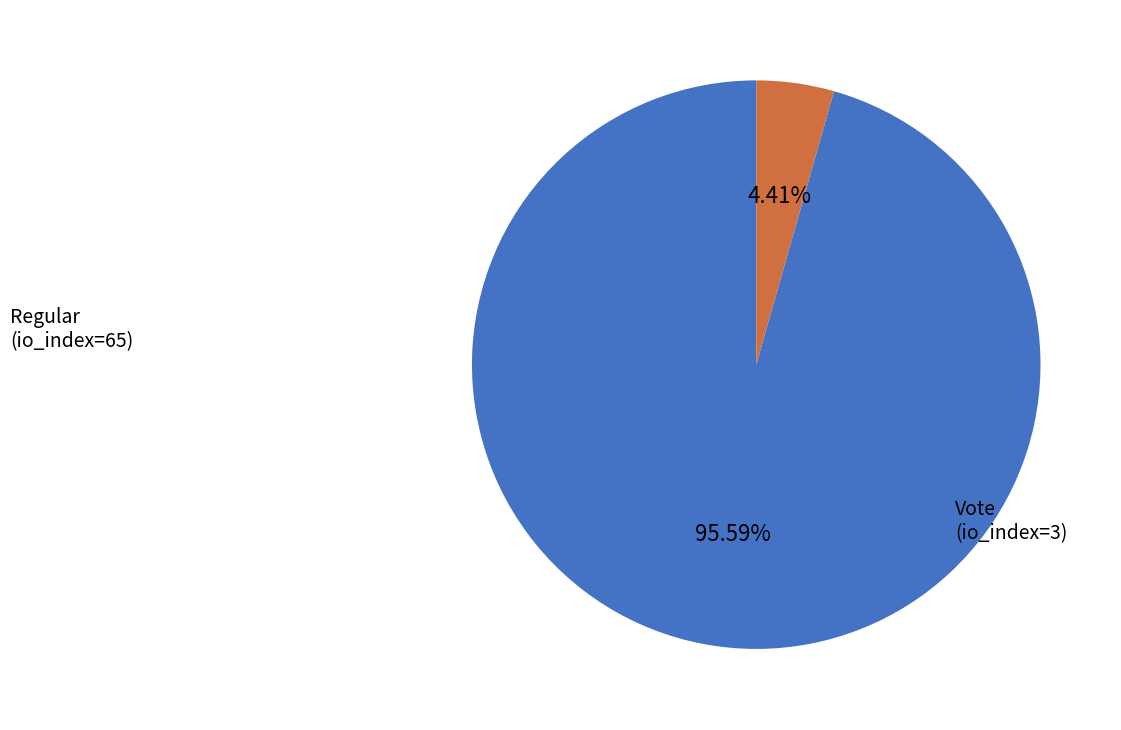

Is there any slice that represents more than half of the pie?

Yes